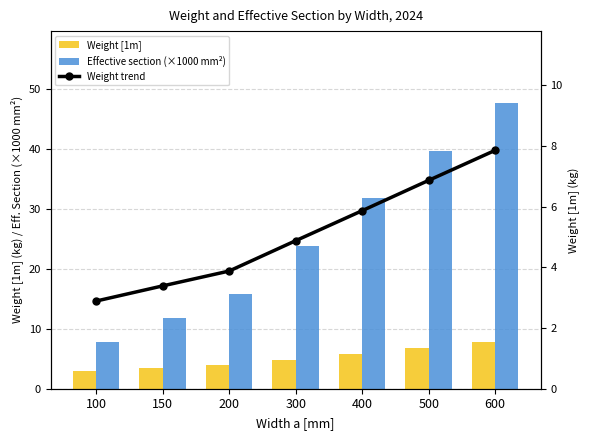

What is the difference between the second highest and minimum values in the Weight trend series?

4.0